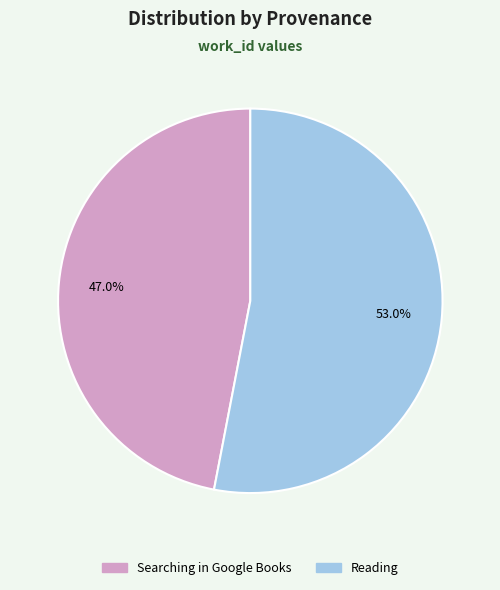

Which slice is the smallest?

Searching in Google Books